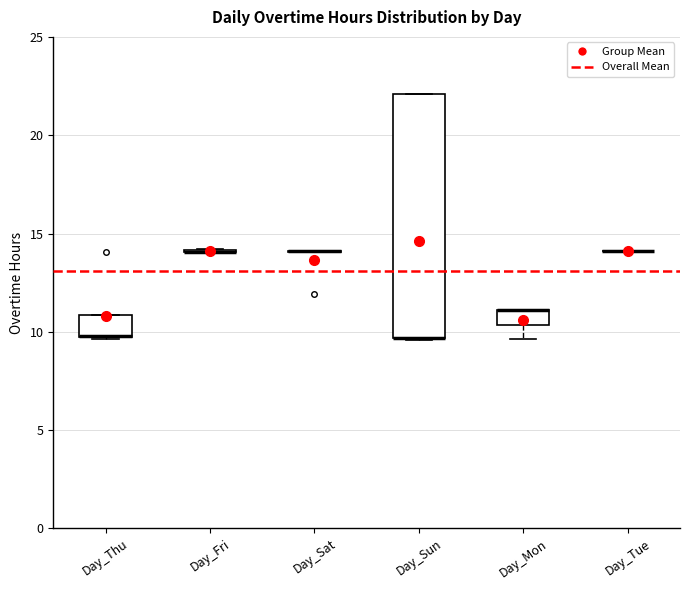

Which box is the tallest, from its lower edge to its upper edge?

Day_Sun